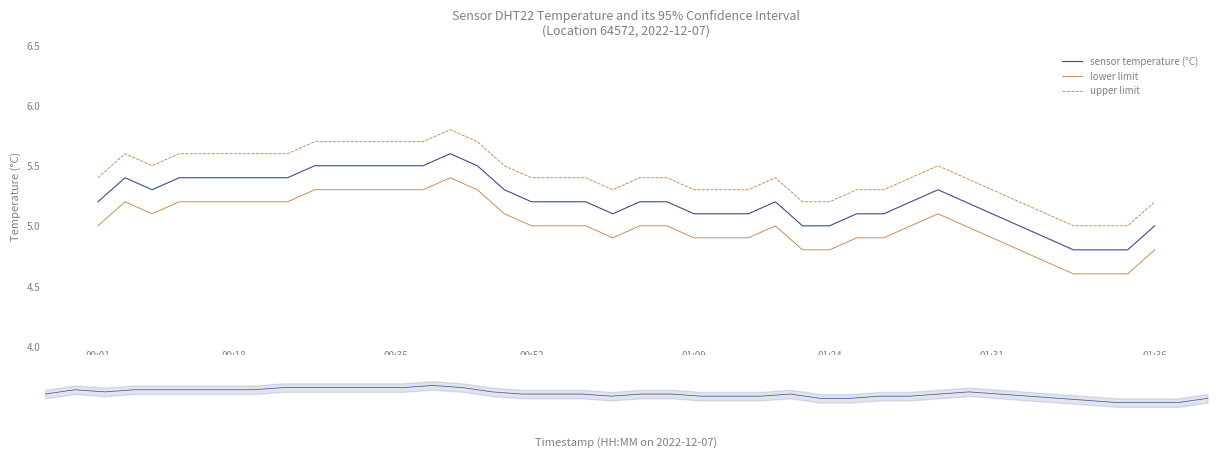

Is the value of sensor temperature (°C) at 26 greater than the value of upper limit at 36?

No